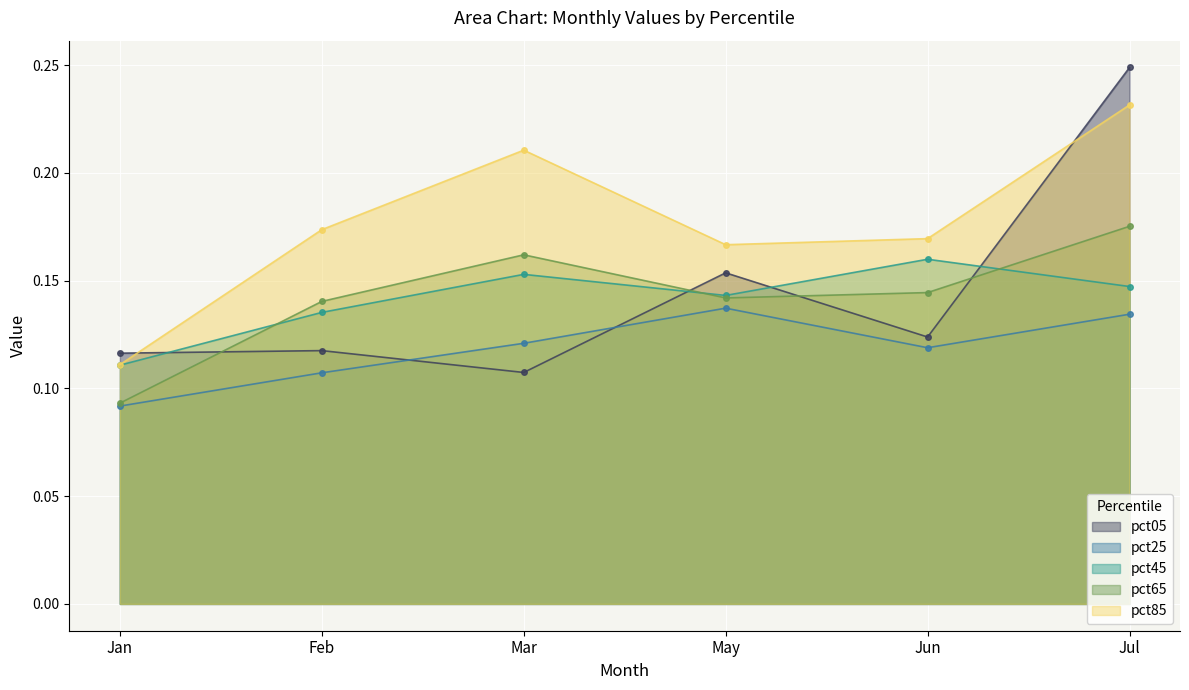

The pct45 series shows 0.2 at Jun. True or false?

False